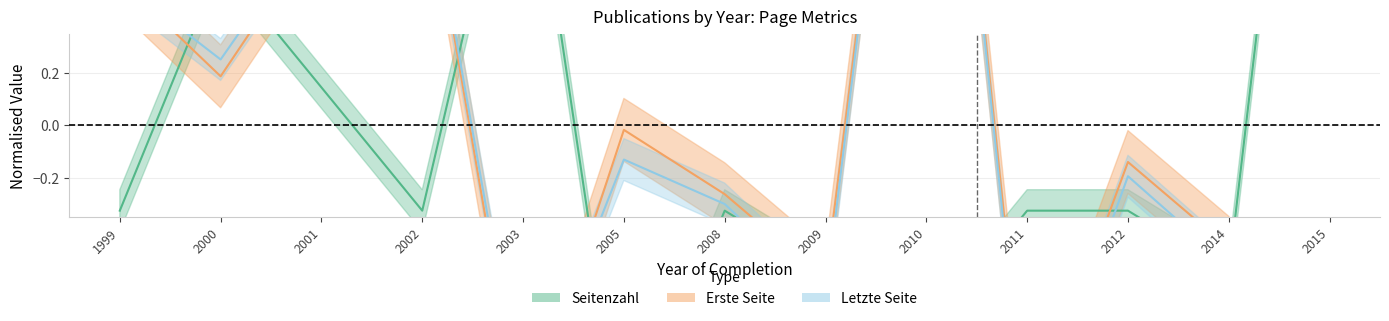

Where is Letzte Seite nearest to the value 0?

2005